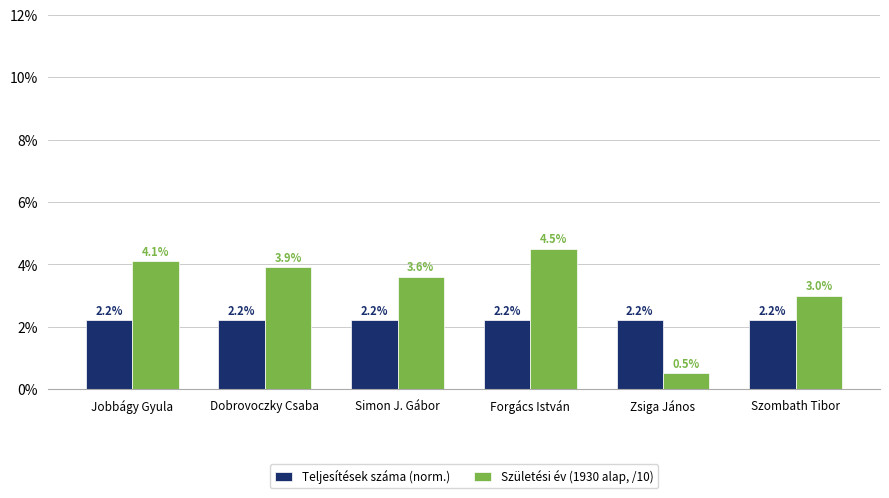

Reading left to right, list all the values displayed in this chart.

Teljesítések száma (norm.): 2.2	2.2	2.2	2.2	2.2	2.2
Születési év (1930 alap, /10): 4.1	3.9	3.6	4.5	0.5	3.0